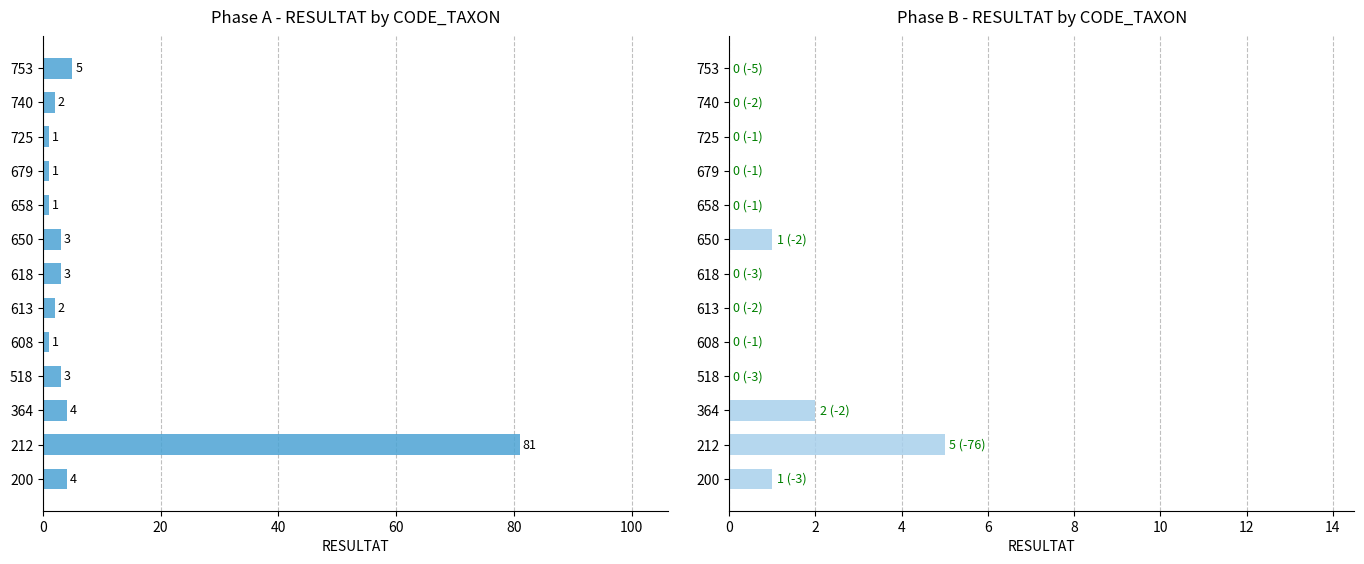

How many distinct data groups are displayed?

2